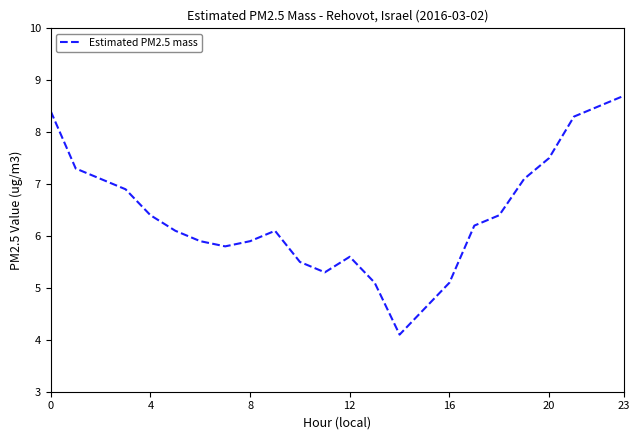

What is the minimum value shown in the chart?

4.1